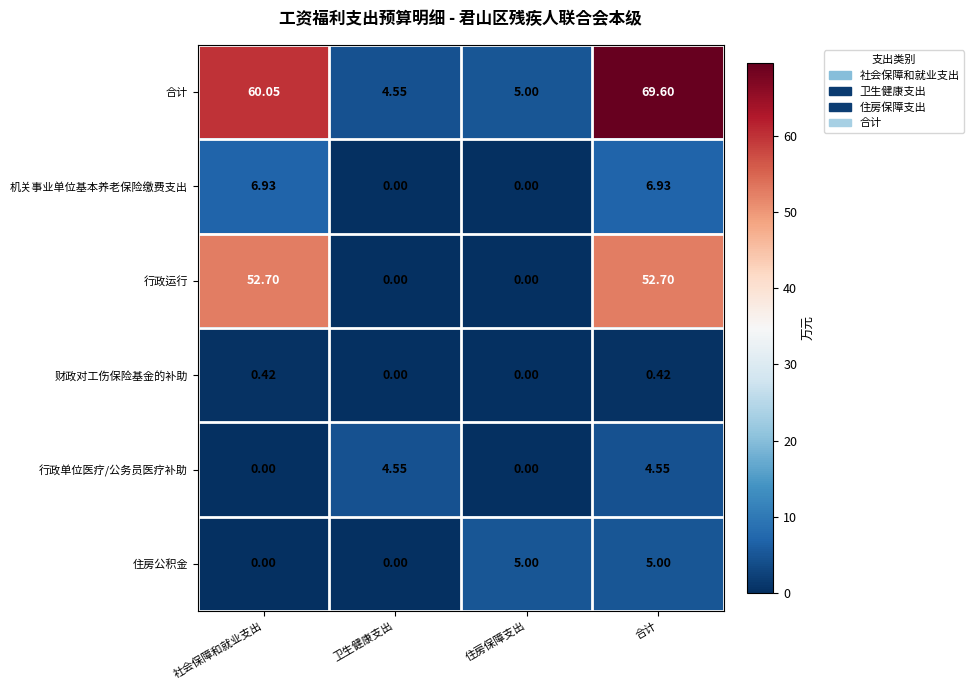

How many distinct data groups are displayed?

6